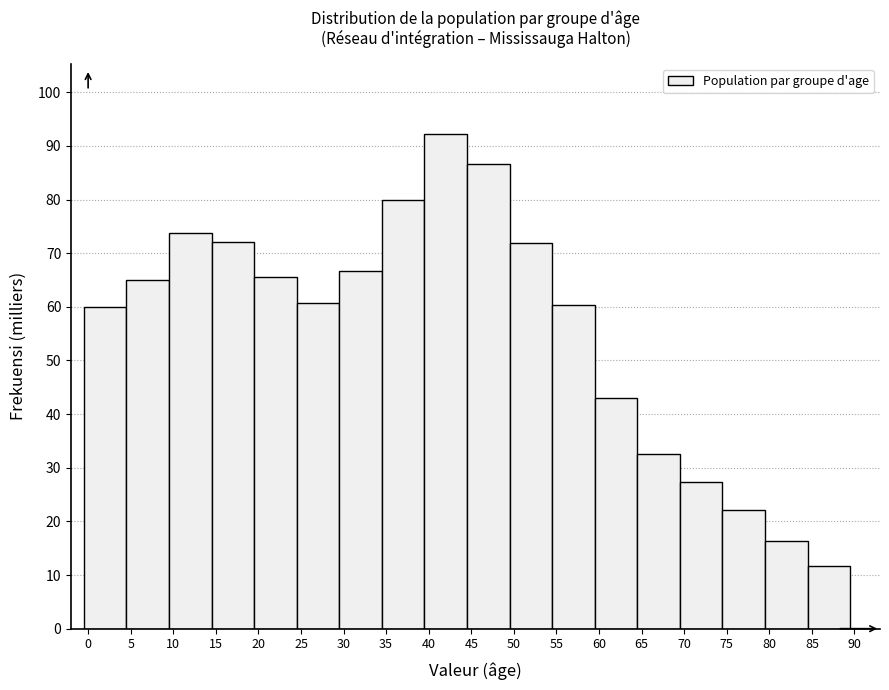

What is the height of the bar covering 64.5 to 69.5 on the x-axis? The values are not printed on the chart, so give them approximately, as read against the axis.

33